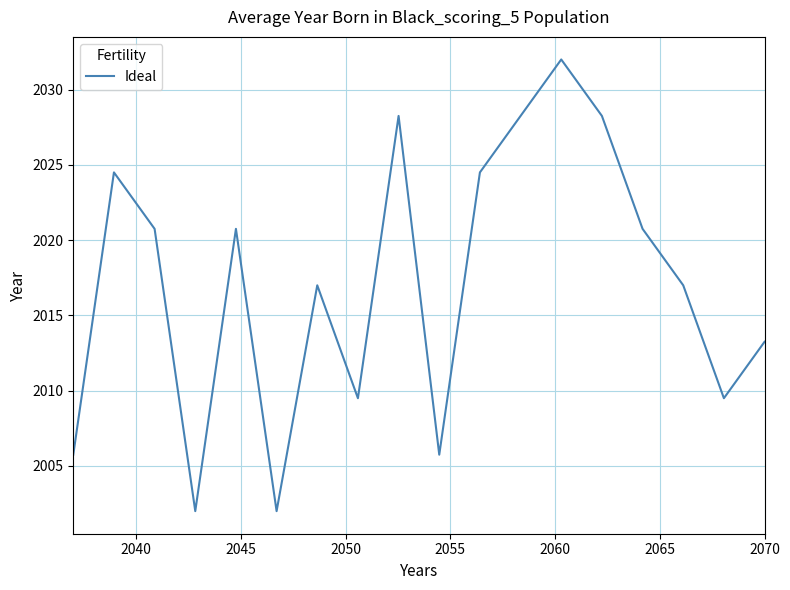

What is the maximum value shown in the chart?

2032.0